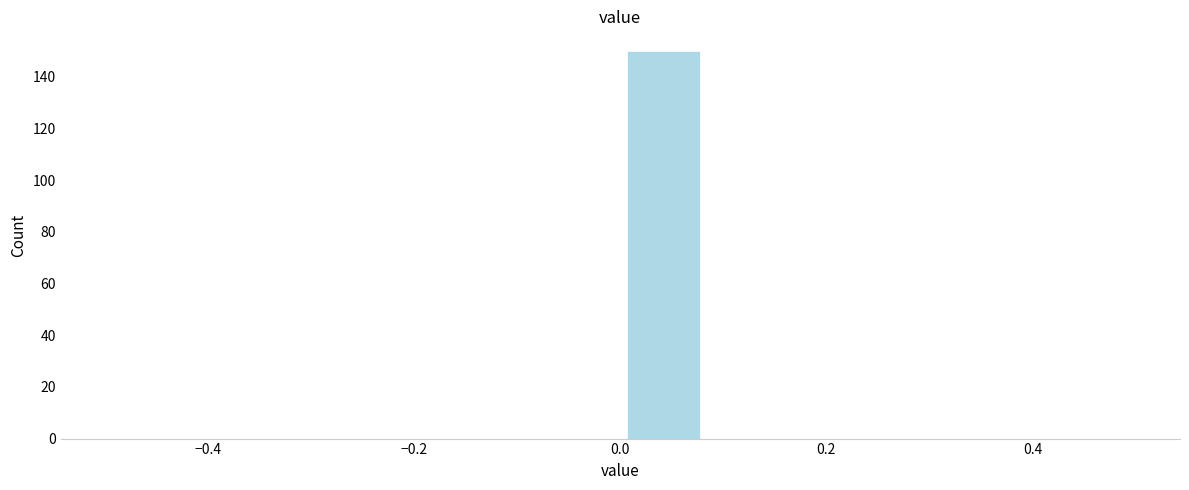

Reading left to right, list every bar in this chart as the range it spans on the x-axis followed by its height. Neither the bar edges nor the heights are printed on the chart, so give them approximately, as read against the axes.

-0.50 to -0.42: 0
-0.42 to -0.34: 0
-0.34 to -0.24: 0
-0.24 to -0.16: 0
-0.16 to -0.08: 0
-0.08 to 0.00: 0
0.00 to 0.08: 150
0.08 to 0.16: 0
0.16 to 0.26: 0
0.26 to 0.34: 0
0.34 to 0.42: 0
0.42 to 0.50: 0